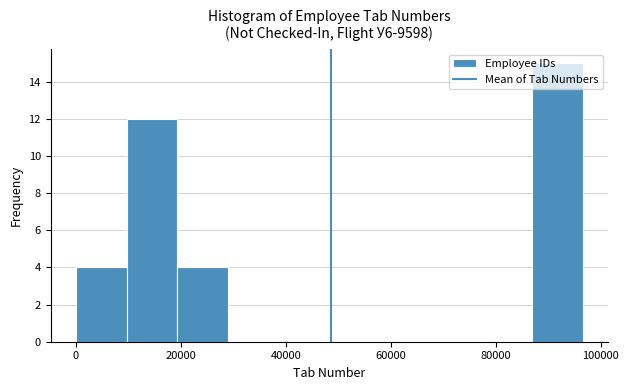

How tall is the bar that spans 20000 to 30000 on the x-axis? Neither the bar edges nor the heights are printed on the chart, so give them approximately, as read against the axes.

4